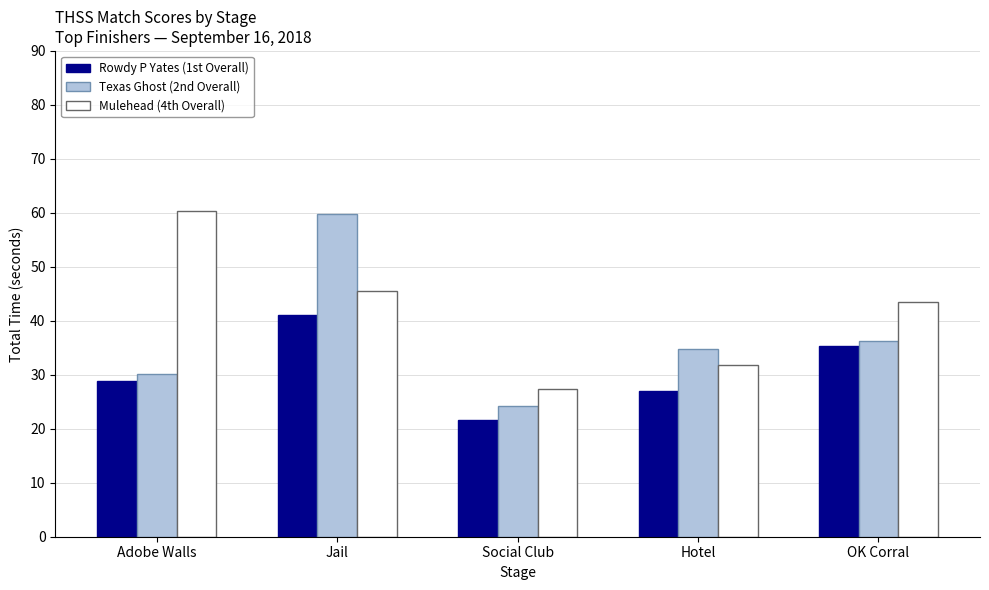

What is the smallest value displayed?

21.6